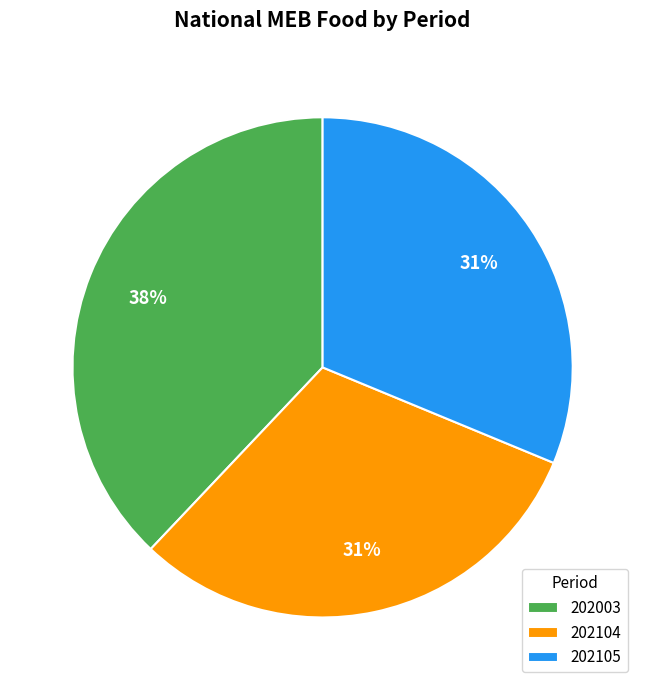

How many slices are in this pie chart?

3